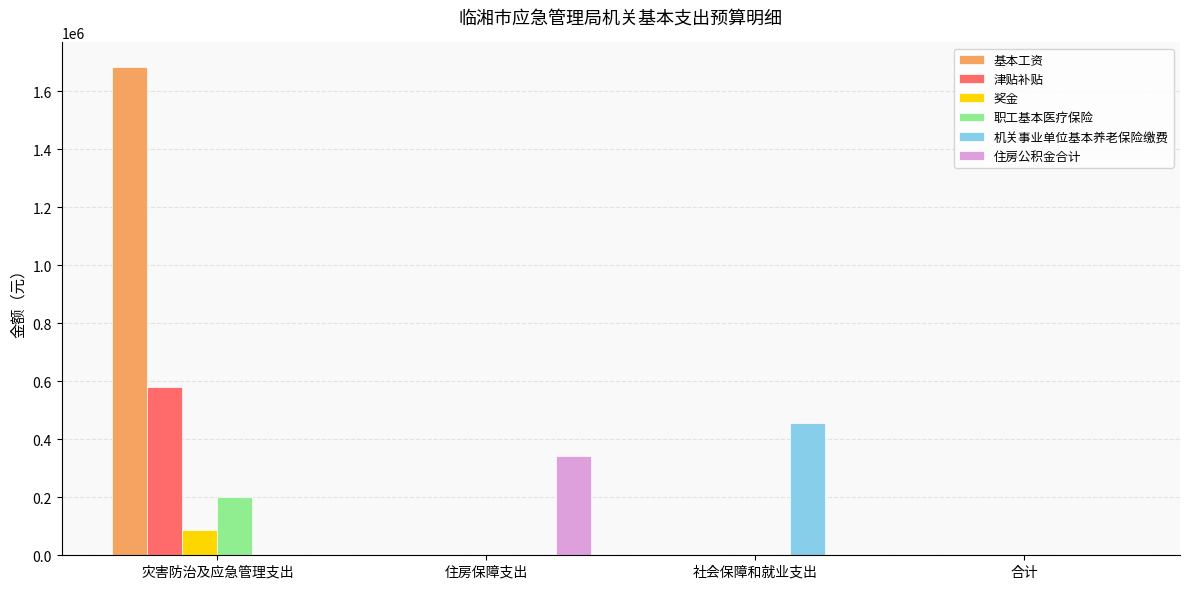

What is the spread (max minus min) of values at 住房保障支出?

342000.2